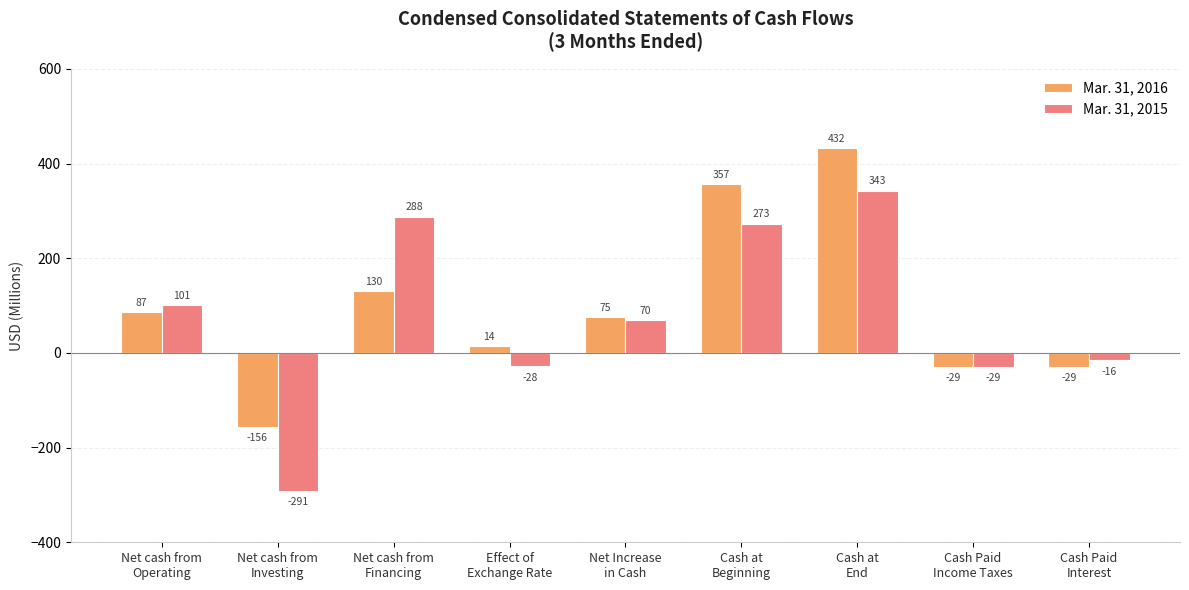

How many groups of bars are there?

9